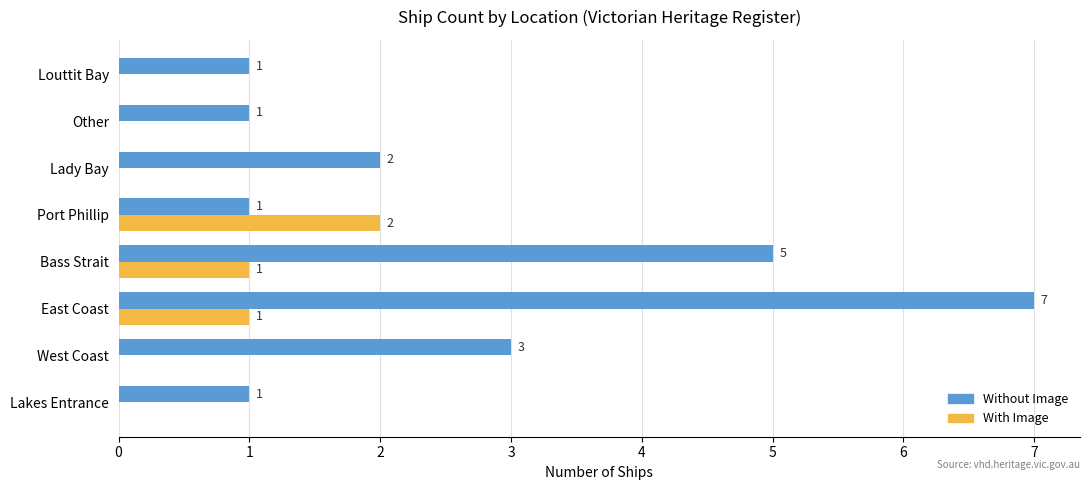

At which label does With Image reach its peak?

Port Phillip